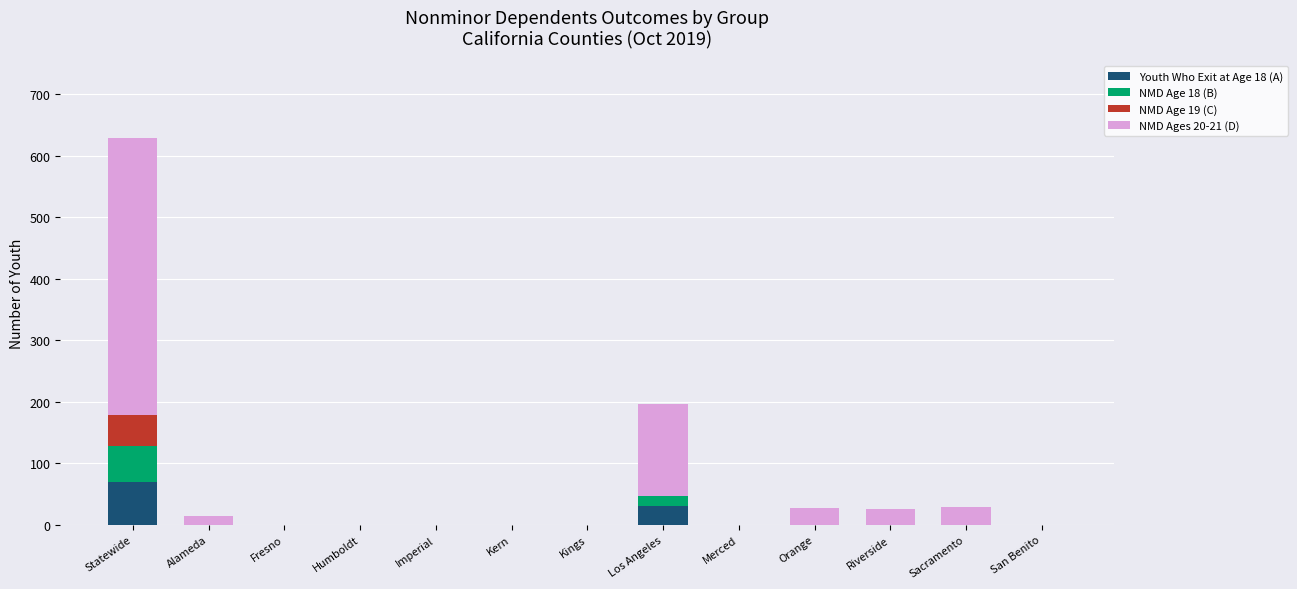

At which category is the sum across all series the highest?

Statewide